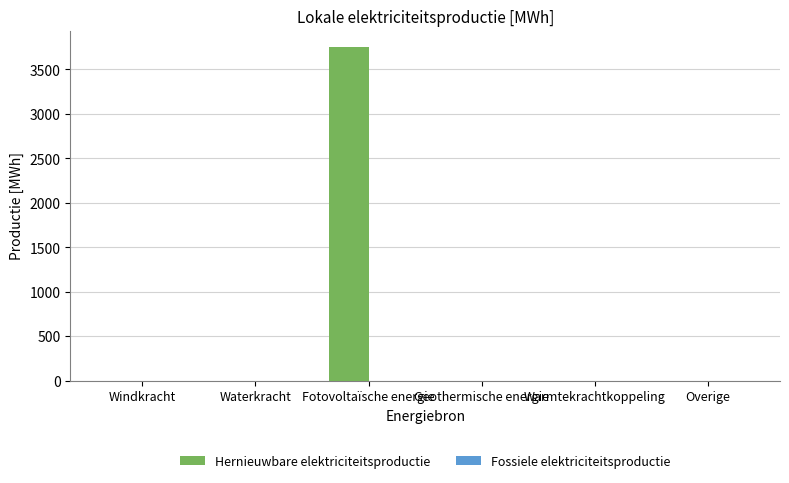

Which has a higher value, Fotovoltaïsche energie or Geothermische energie?

Fotovoltaïsche energie